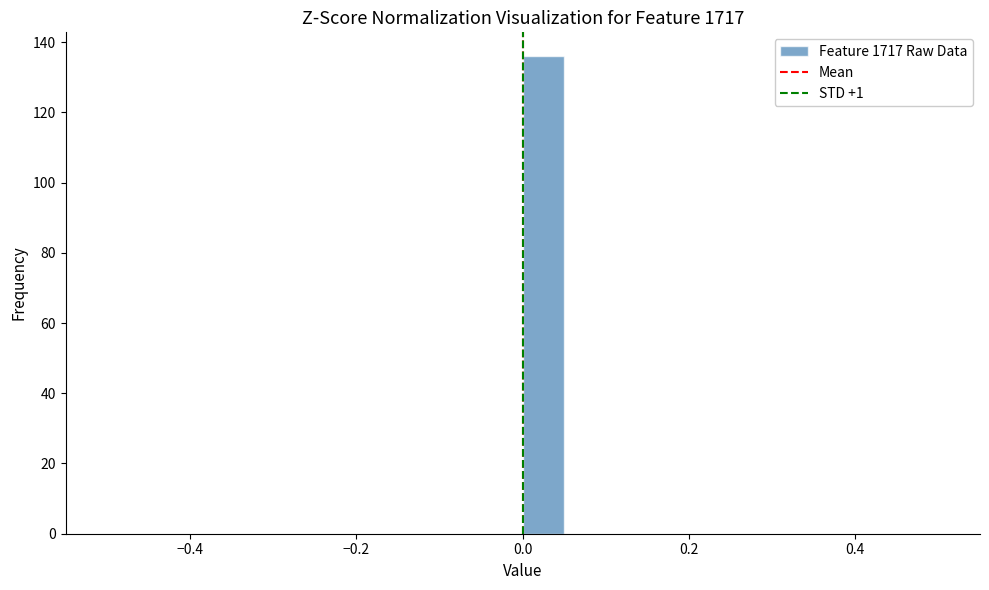

Read against the x-axis, roughly where is the centre of the tallest bar?

0.02